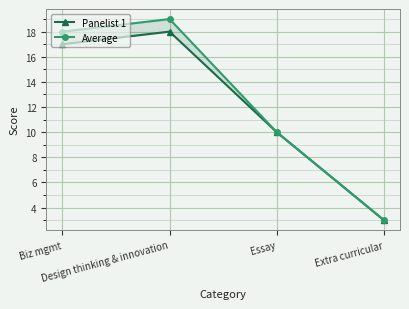

What is the minimum value for Average?

3